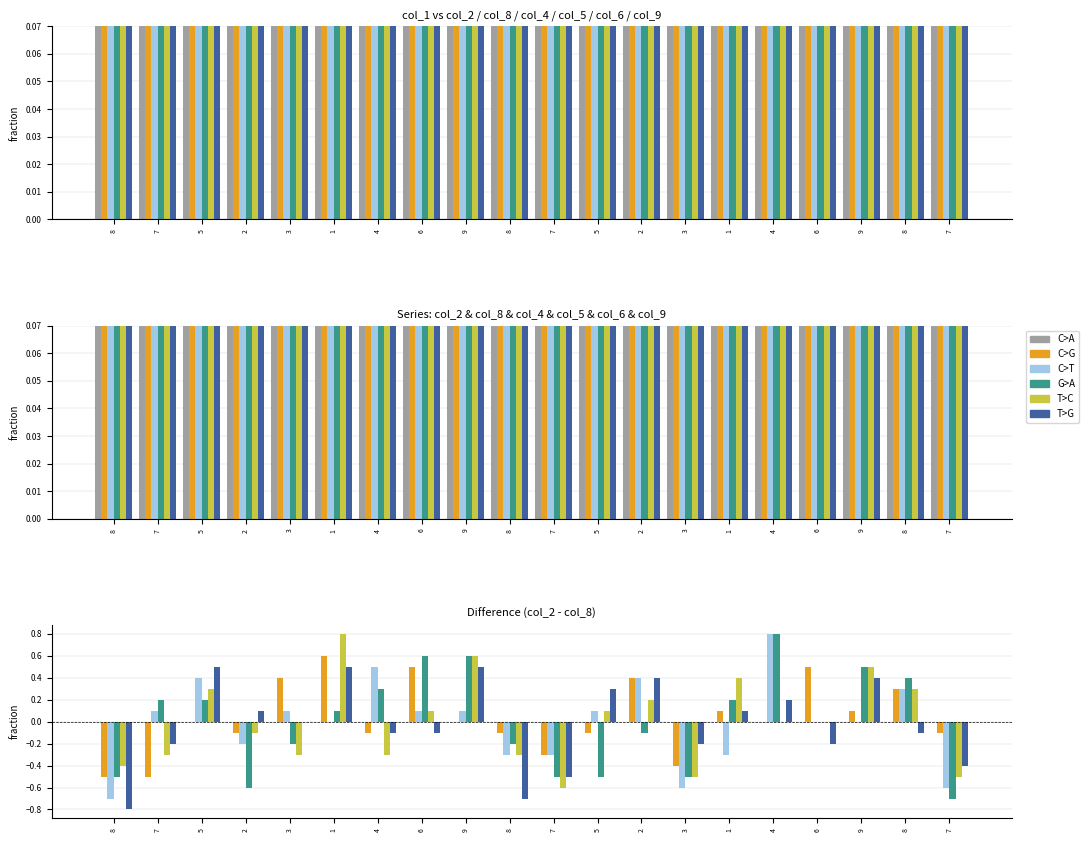

What is the value of the col_9 bar at the 9th from the left?

0.5